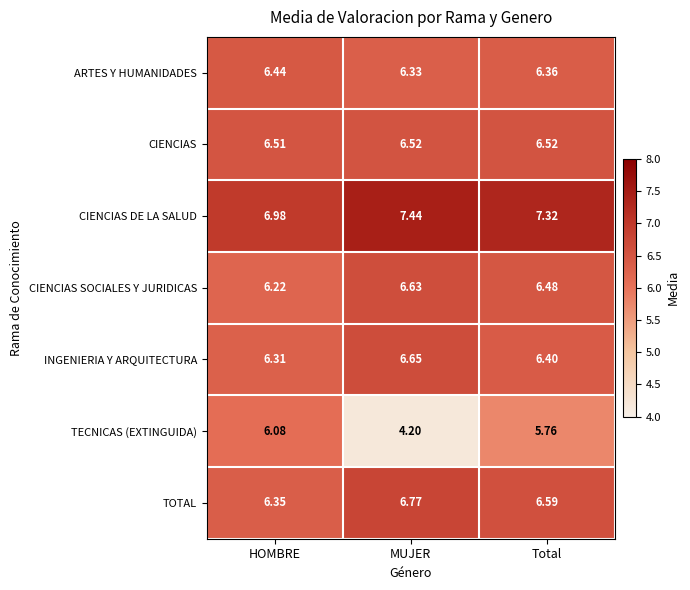

Which series has the largest range (max minus min)?

TECNICAS (EXTINGUIDA)